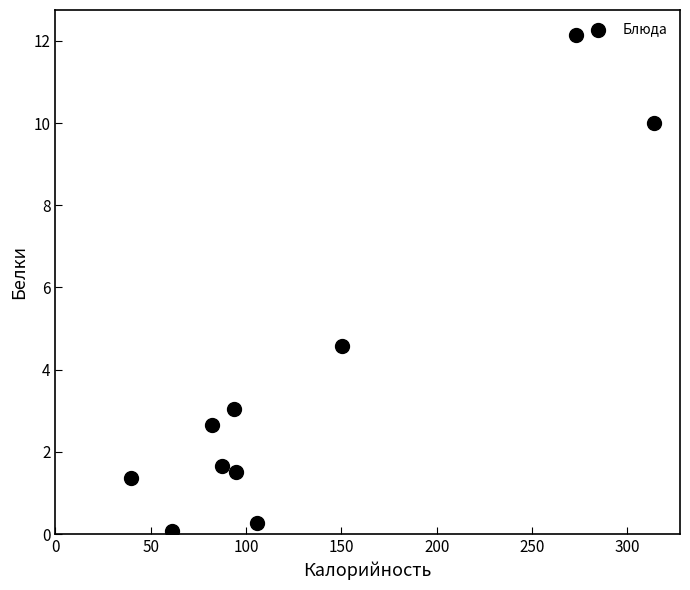

What Y value in the scatter plot is closest to 6?

4.6